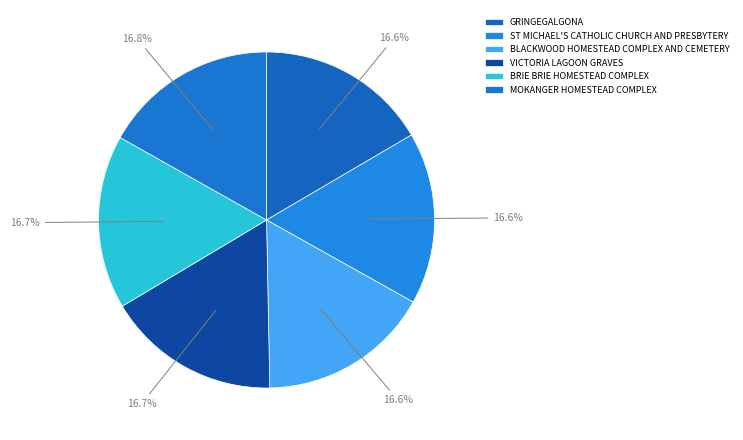

What is the largest slice in the pie chart?

MOKANGER HOMESTEAD COMPLEX